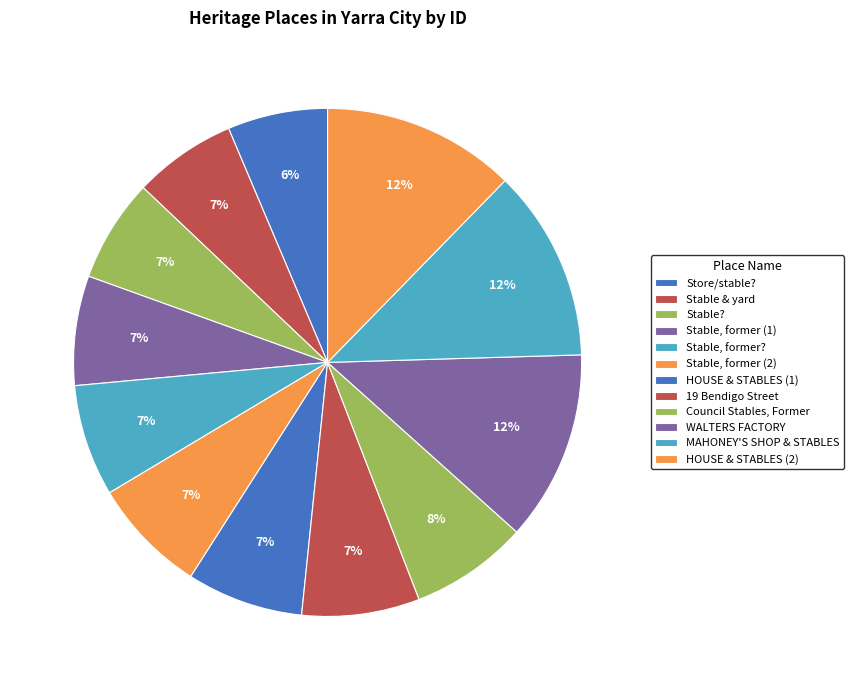

Count the number of slices in the pie.

12